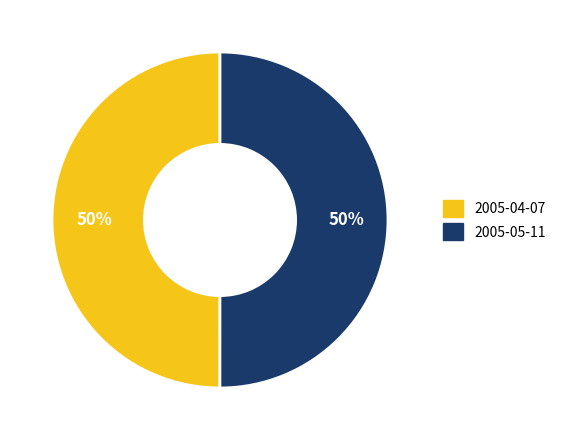

Is it true that 2005-04-07 is 63% of the pie?

False